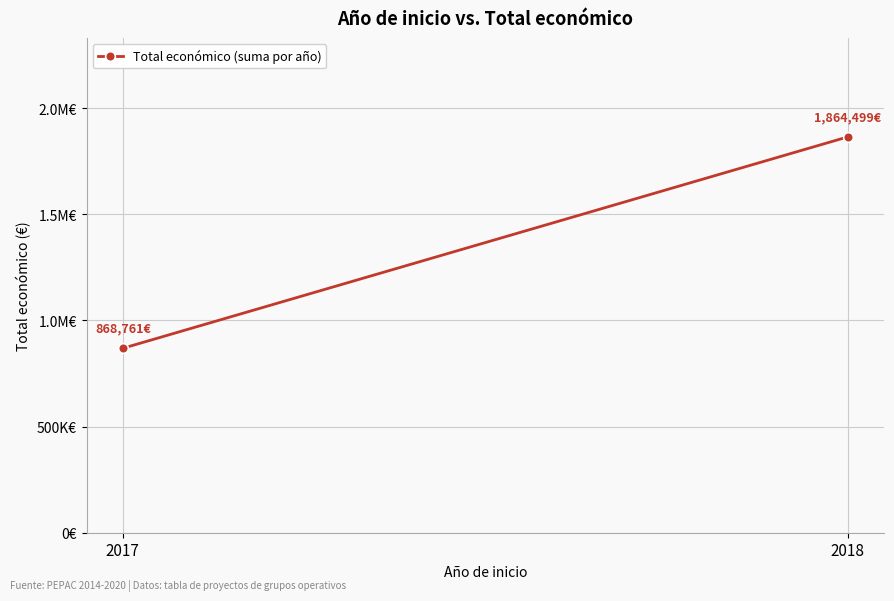

The chart shows a value of 868761 at 2017. True or false?

True